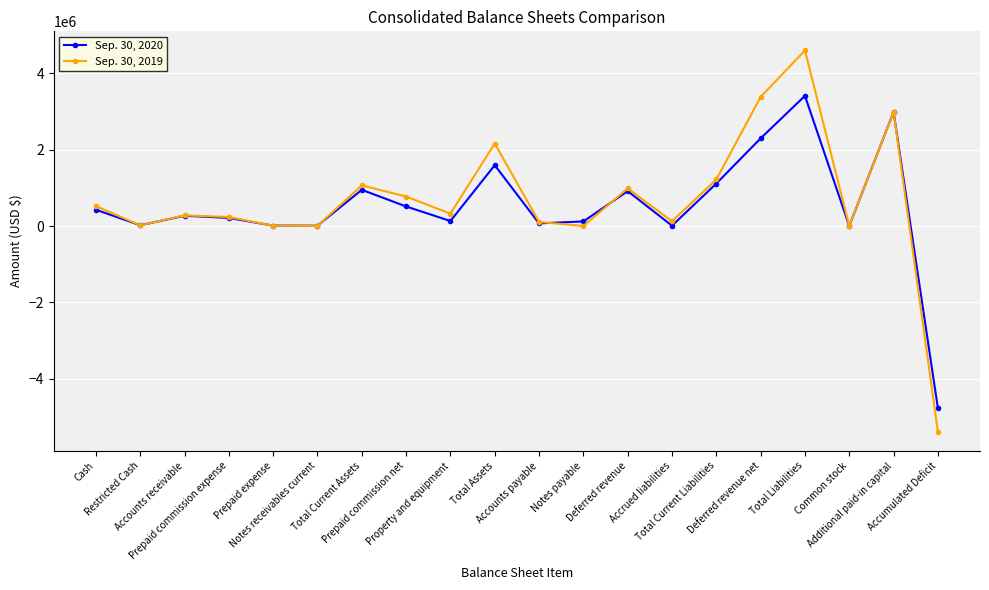

The Sep. 30, 2020 series shows 948797 at Total Current Assets. True or false?

True